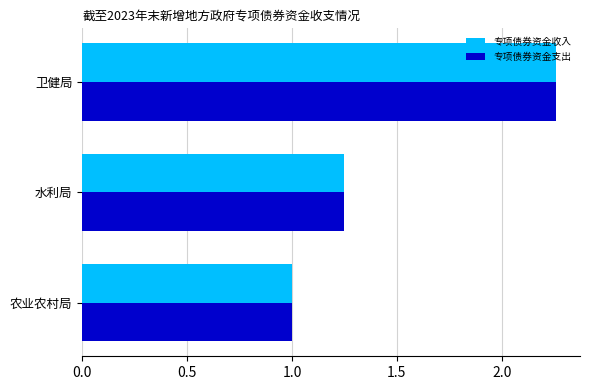

What is the total value across all series at 水利局?

2.5